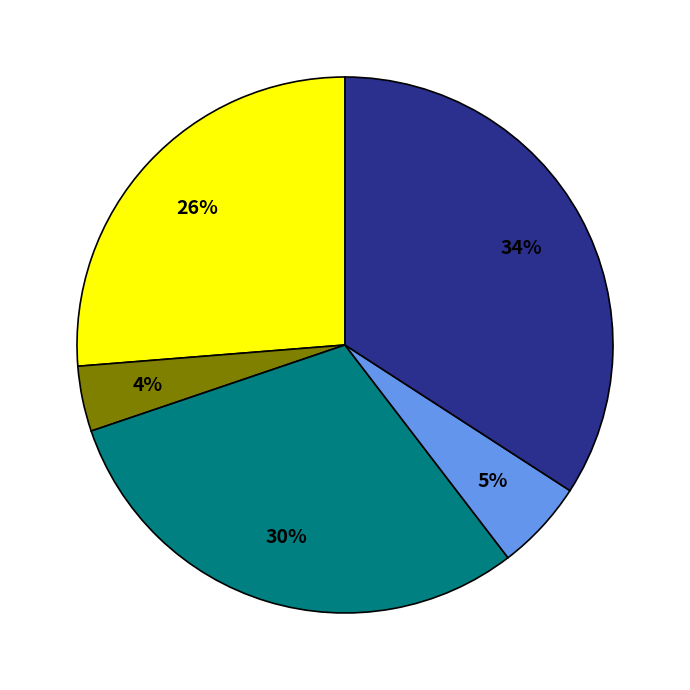

How many segments does this pie chart have?

5